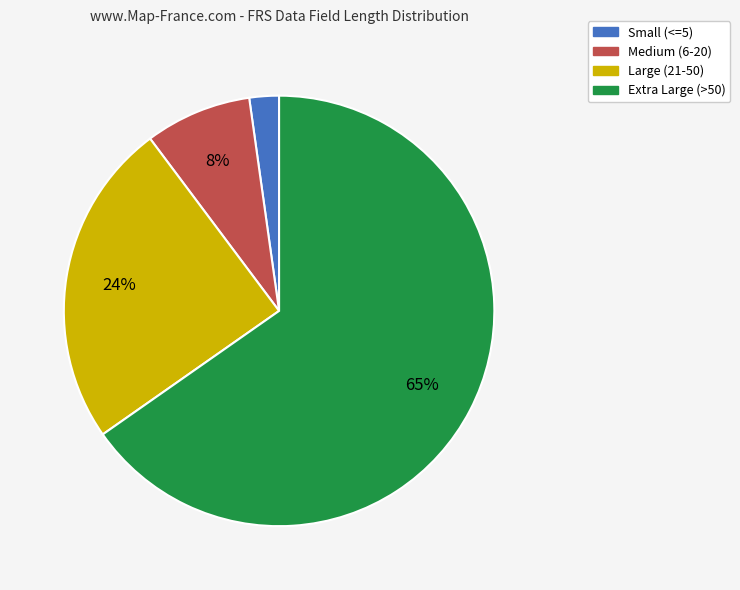

To the nearest percent, what is the average slice percentage?

25%